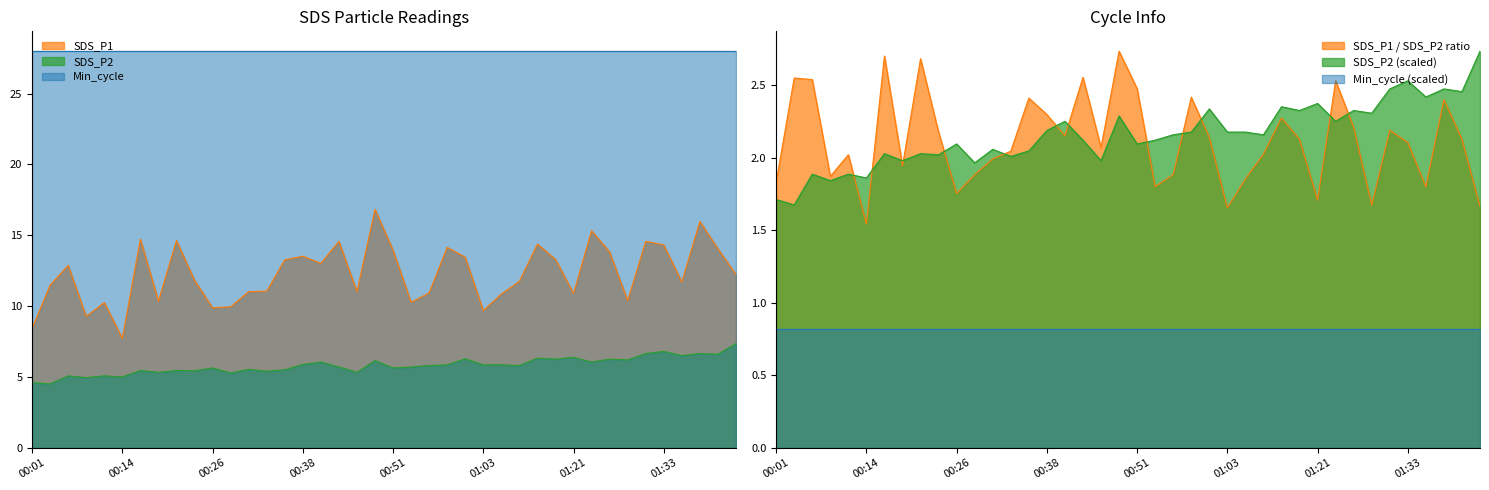

List the labels in order of SDS_P1 value, smallest first.

00:14, 00:01, 00:09, 01:03, 00:26, 00:28, 00:11, 00:53, 00:19, 01:28, 01:11, 01:21, 00:56, 00:31, 00:46, 00:33, 00:04, 01:35, 01:13, 00:23, 01:43, 00:06, 00:41, 00:36, 01:18, 01:00, 00:38, 01:26, 00:51, 01:40, 00:58, 01:33, 01:16, 00:43, 01:31, 00:21, 00:16, 01:23, 01:38, 00:48